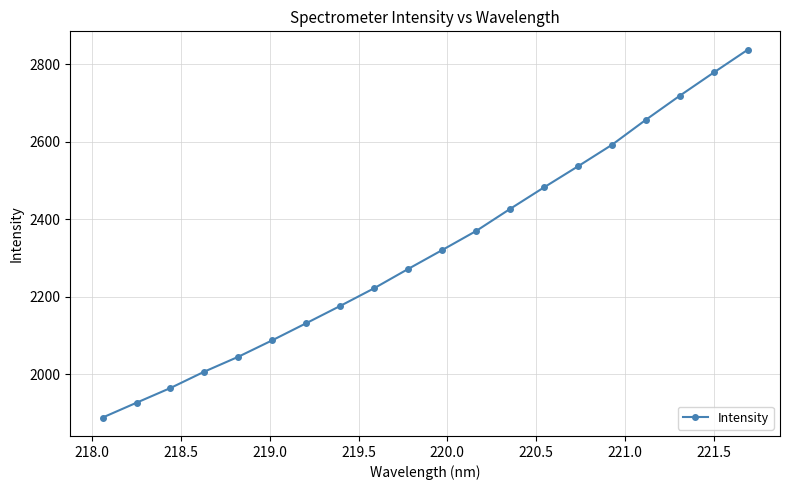

What is the difference between the maximum and minimum values?

949.6